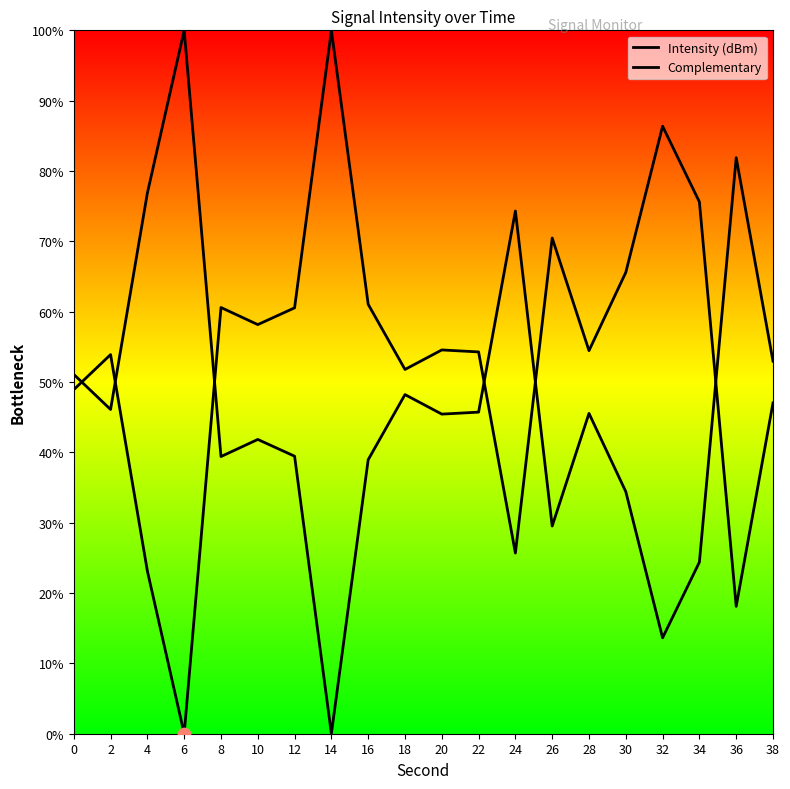

What are all the series names shown in the legend?

Intensity (dBm), Complementary